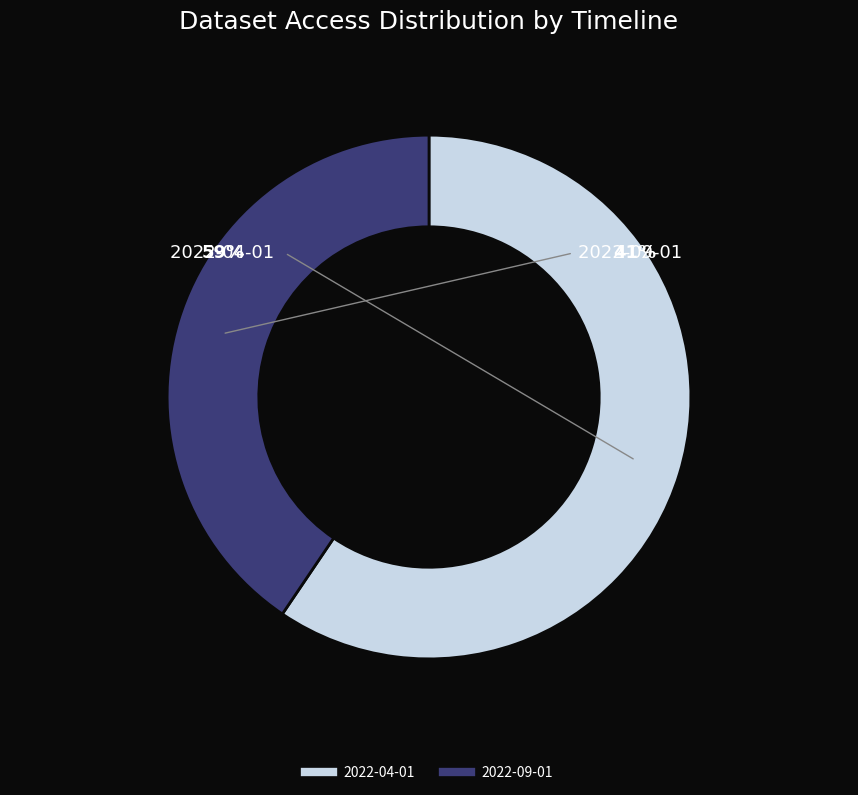

Count the number of slices in the pie.

2